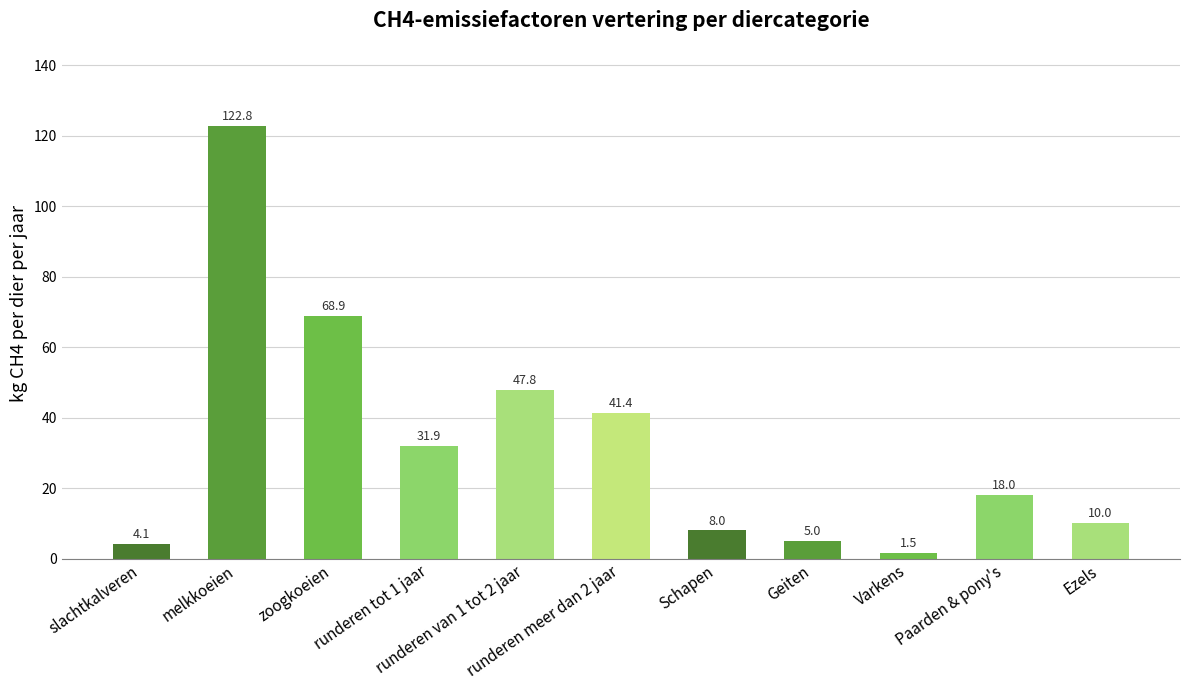

What is the change in value from zoogkoeien to Paarden & pony's?

-50.9